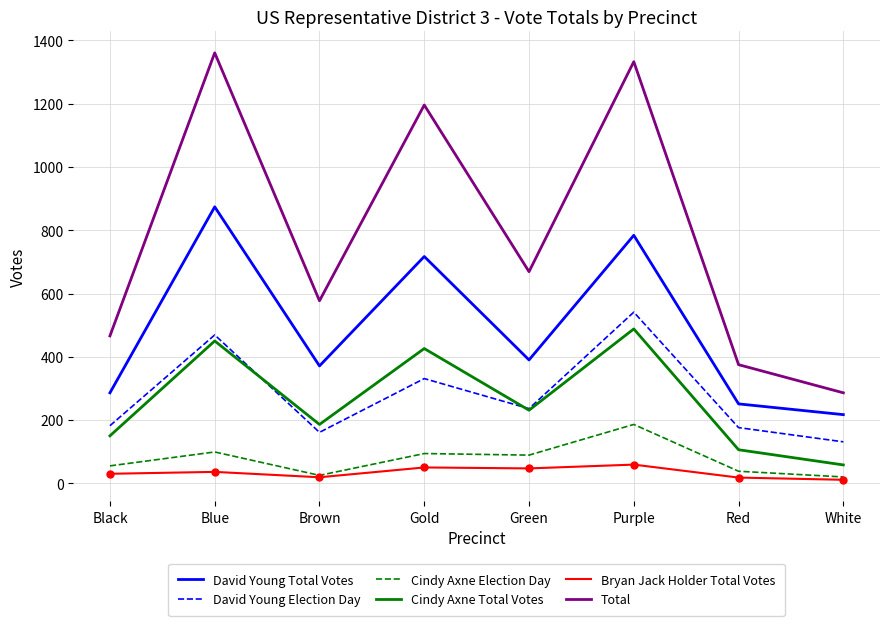

What is the spread (max minus min) of values at Gold?

1146